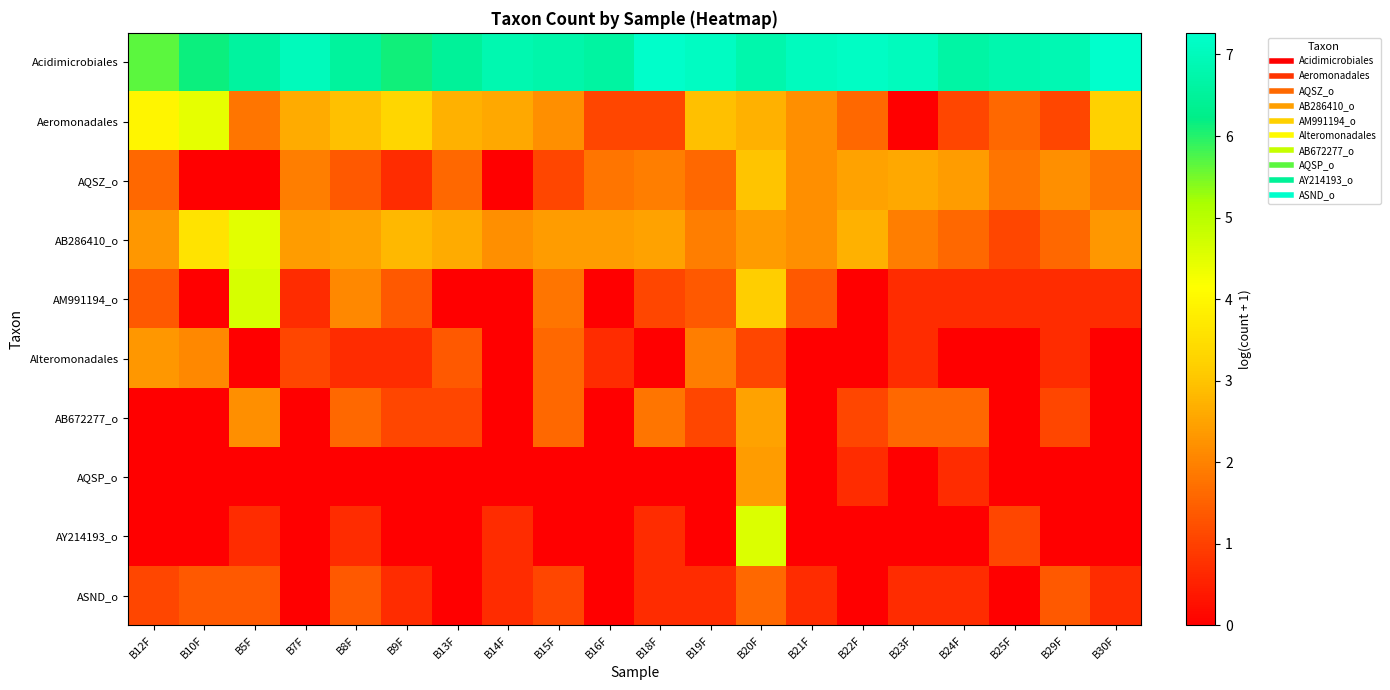

What is the total value across all series at B24F?

15.5